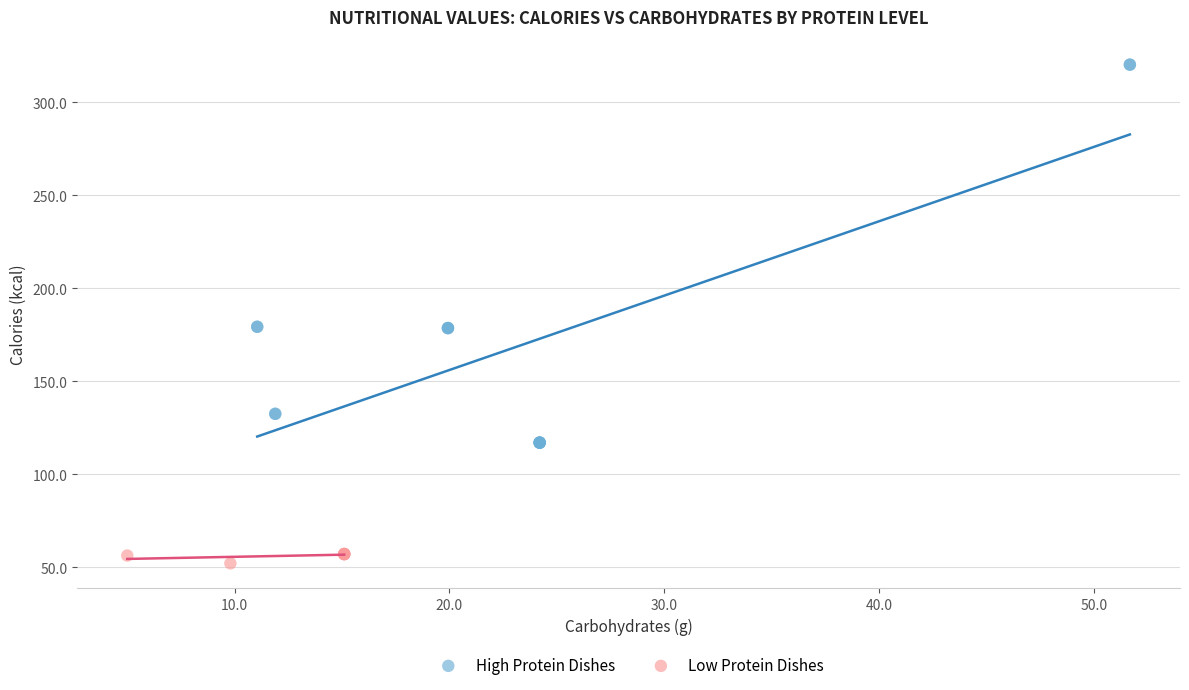

Which series has the largest Y range (max minus min)?

High Protein Dishes